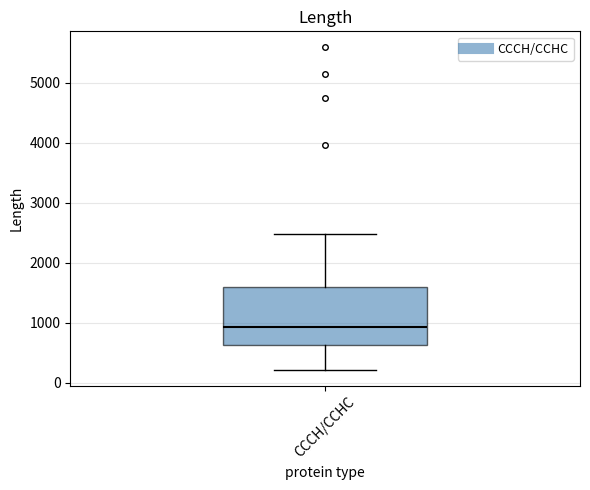

Where does the lower whisker of the box for CCCH/CCHC end on the y-axis? The values are not printed on the chart, so give them approximately, as read against the axis.

200